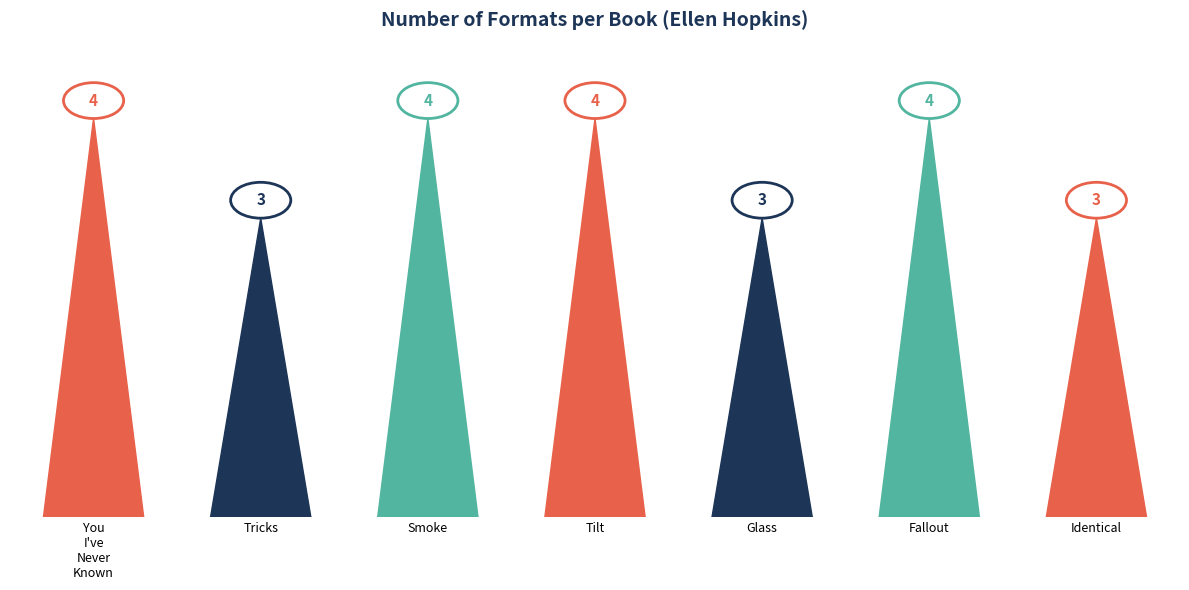

Between Glass and Smoke, which is larger?

Smoke